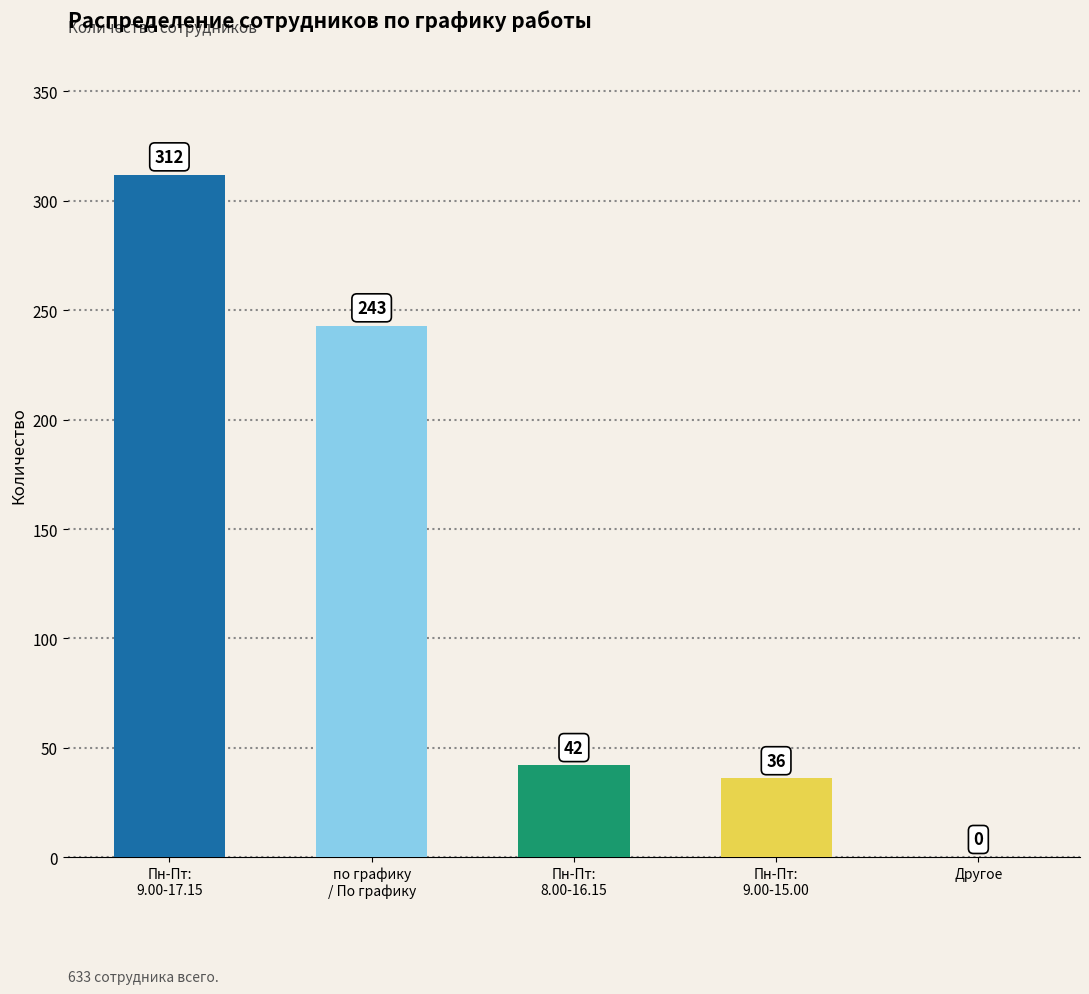

Reading left to right, extract all data points from this chart.

Пн-Пт:
9.00-17.15=312	по графику
/ По графику=243	Пн-Пт:
8.00-16.15=42	Пн-Пт:
9.00-15.00=36	Другое=0